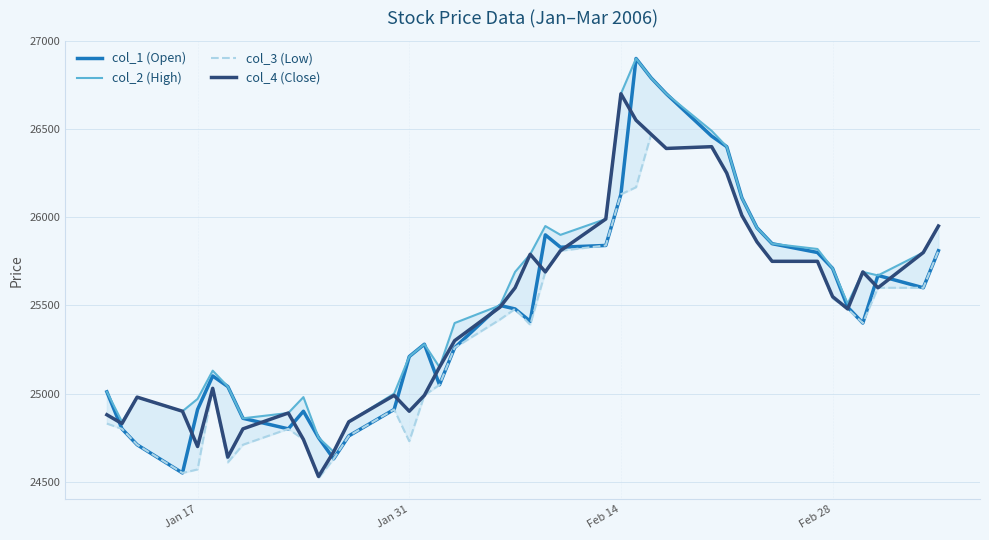

What is the difference between the maximum and minimum values in the col_3 (Low) series?

1950